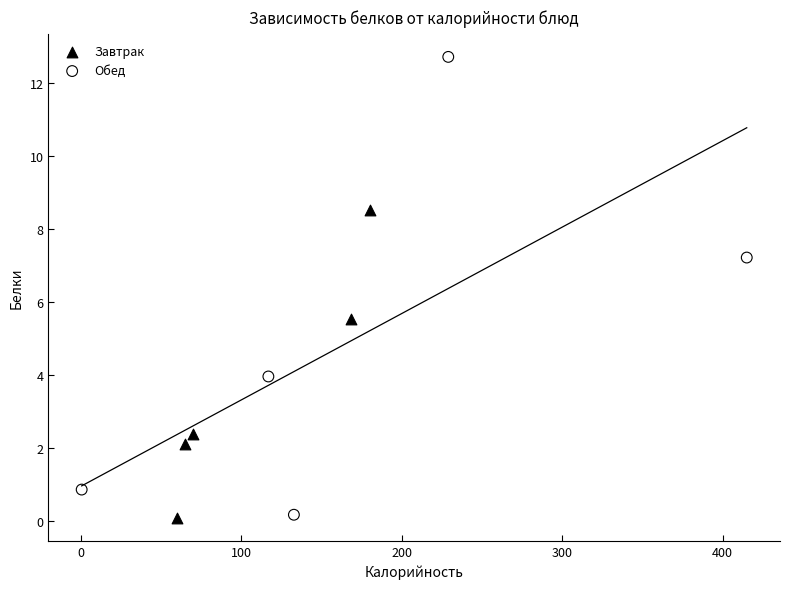

Which series has the widest spread of Y values?

Обед